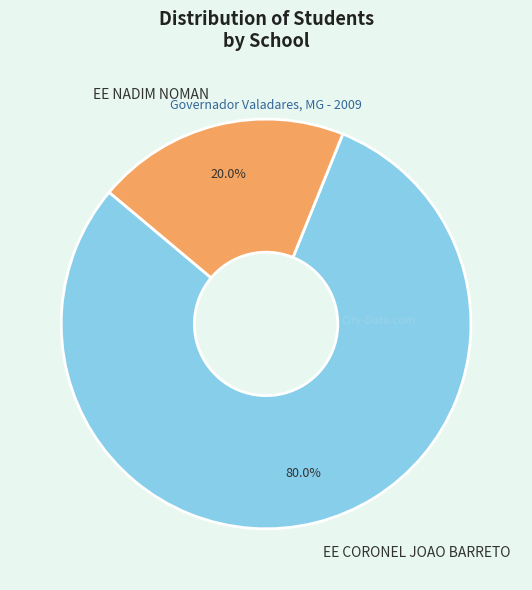

Count the number of slices in the pie.

2